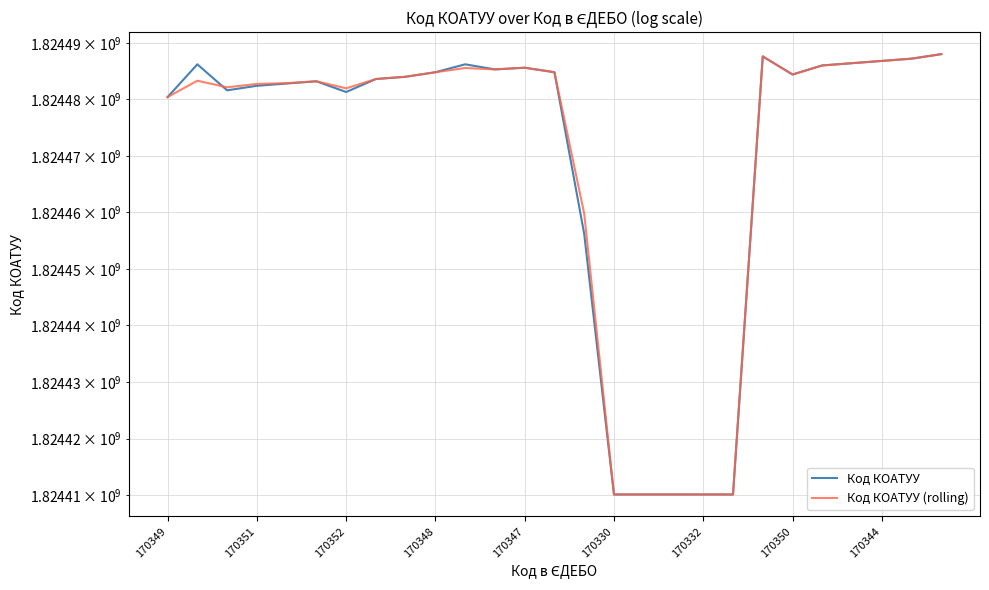

What is the difference between the maximum and second lowest values in the Код КОАТУУ (rolling) series?

77901